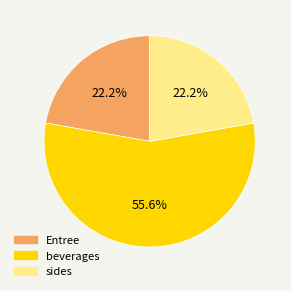

To the nearest percent, what is the average slice percentage?

33%